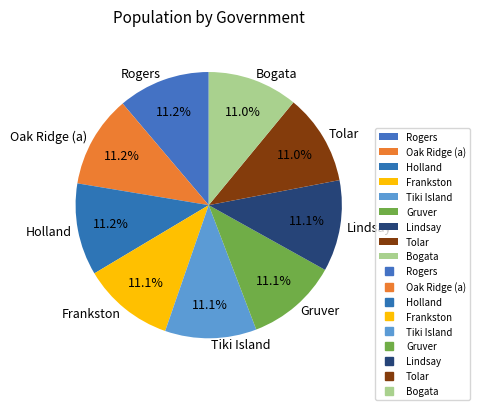

True or false: Frankston accounts for 5% of the total.

False